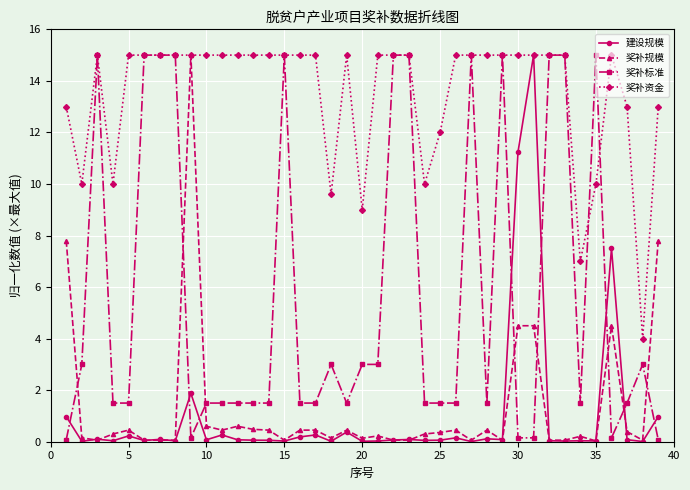

True or false: 建设规模 has more than 1 interior local peaks.

True